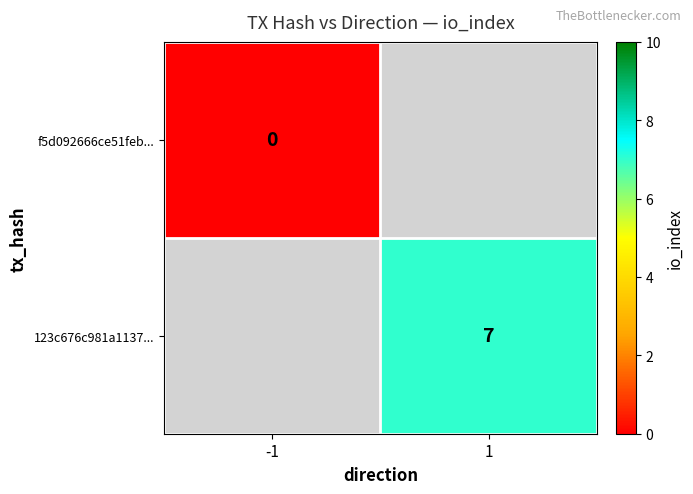

How many distinct data groups are displayed?

2